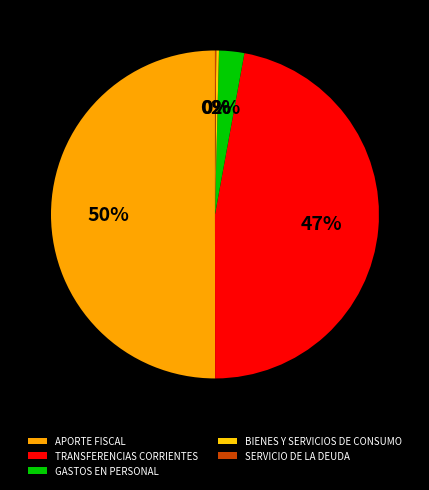

What is the total percentage of APORTE FISCAL and SERVICIO DE LA DEUDA?

50.1%